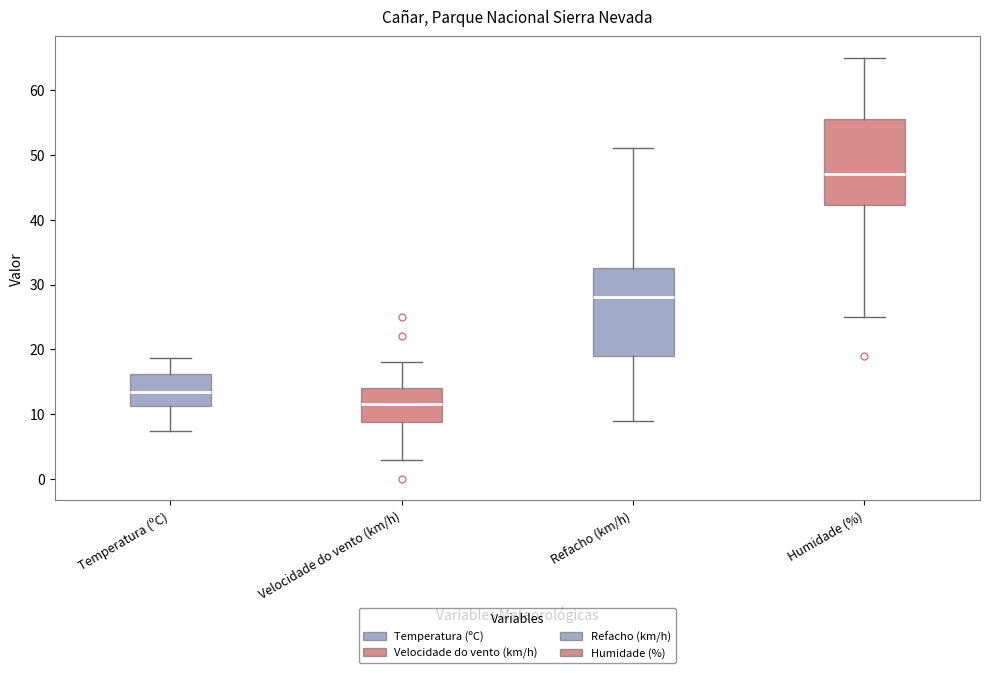

Where does the lower whisker of the box for Velocidade do vento (km/h) end on the y-axis? The values are not printed on the chart, so give them approximately, as read against the axis.

3